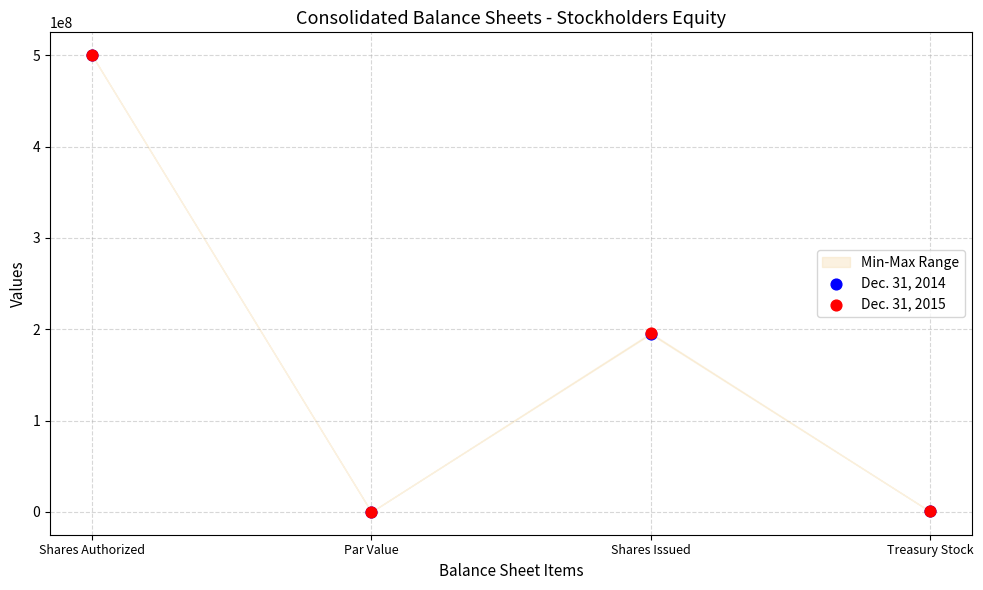

Which series reaches the minimum Y coordinate?

Dec. 31, 2014